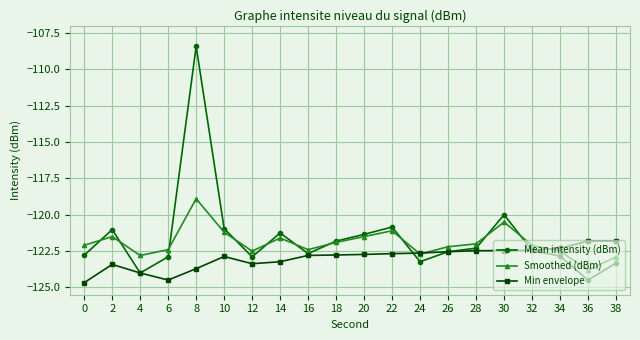

At which category does Mean intensity (dBm) reach its first local peak?

2